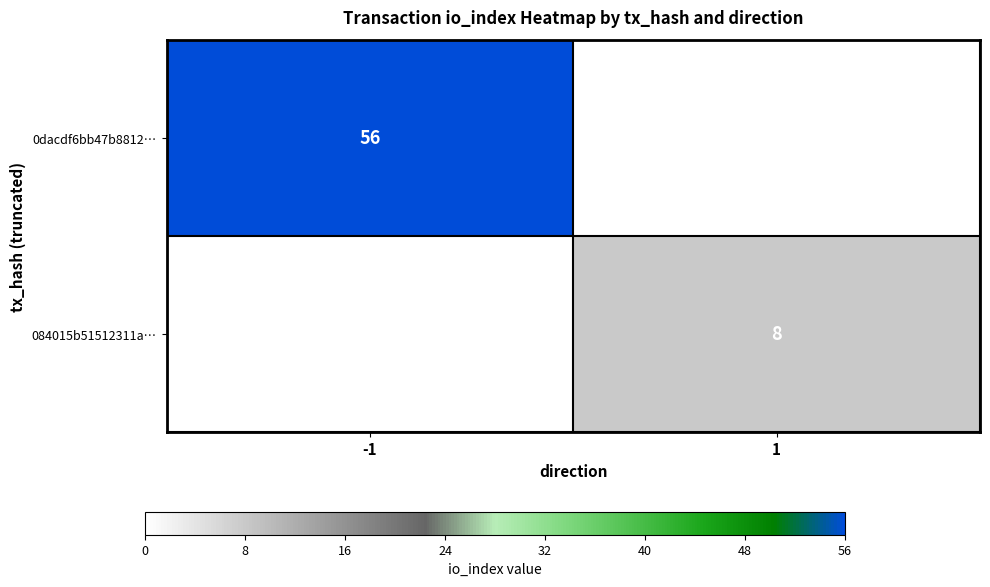

The 0dacdf6bb47b8812… series shows 80 at -1. True or false?

False